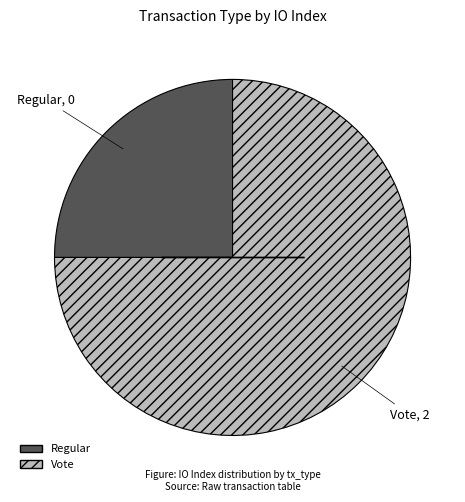

Which slice is the smallest?

Regular